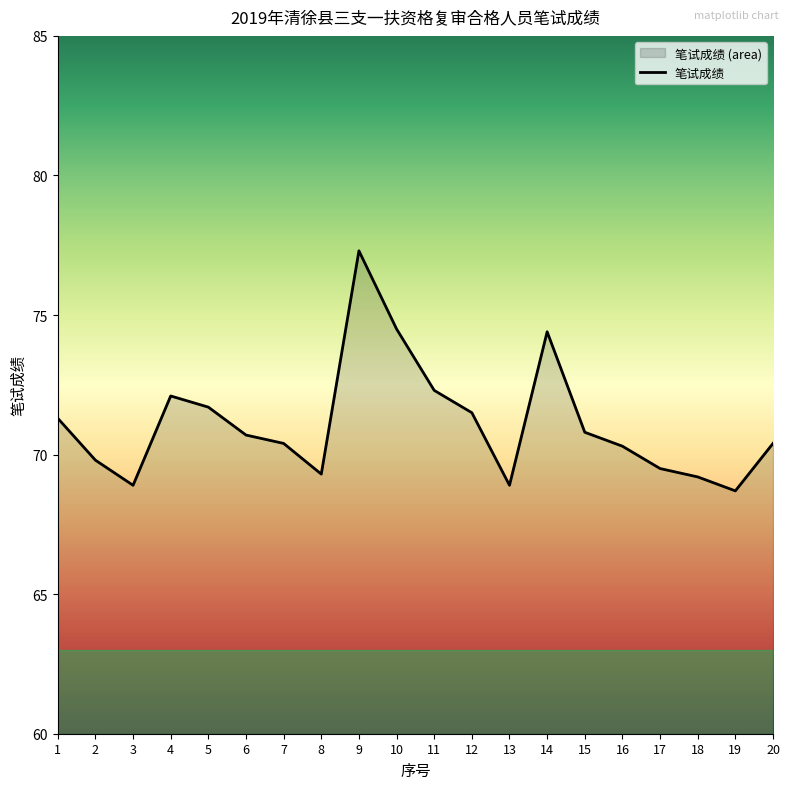

What is the value of the 18th point from the left?

69.2